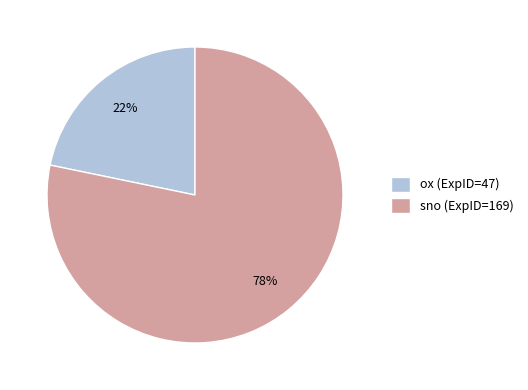

Rank the categories by value from lowest to highest.

ox (ExpID=47), sno (ExpID=169)